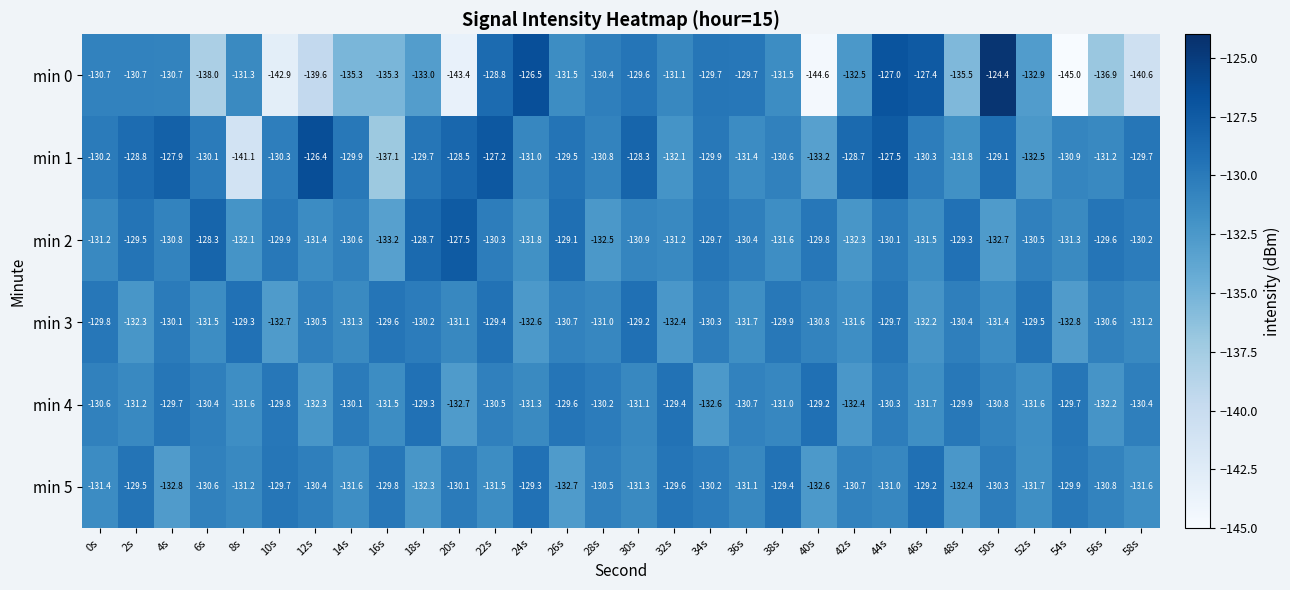

Count the number of data series in this chart.

6